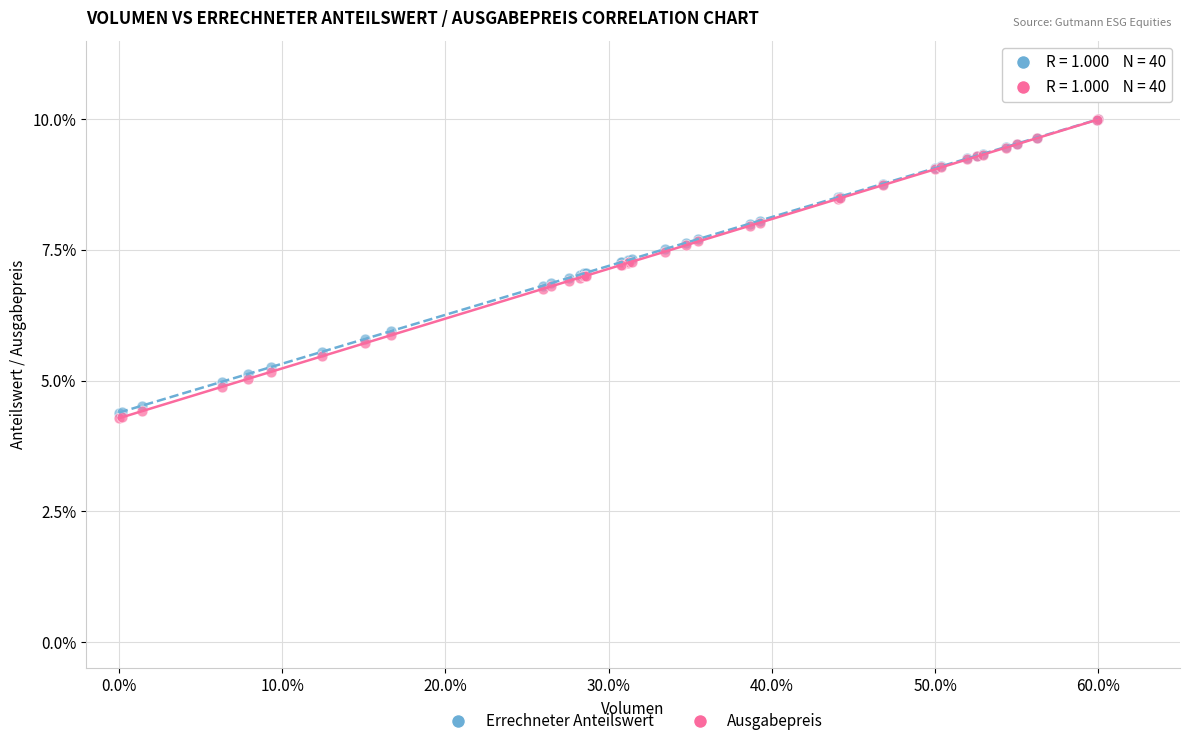

Which series has the largest Y range (max minus min)?

Ausgabepreis